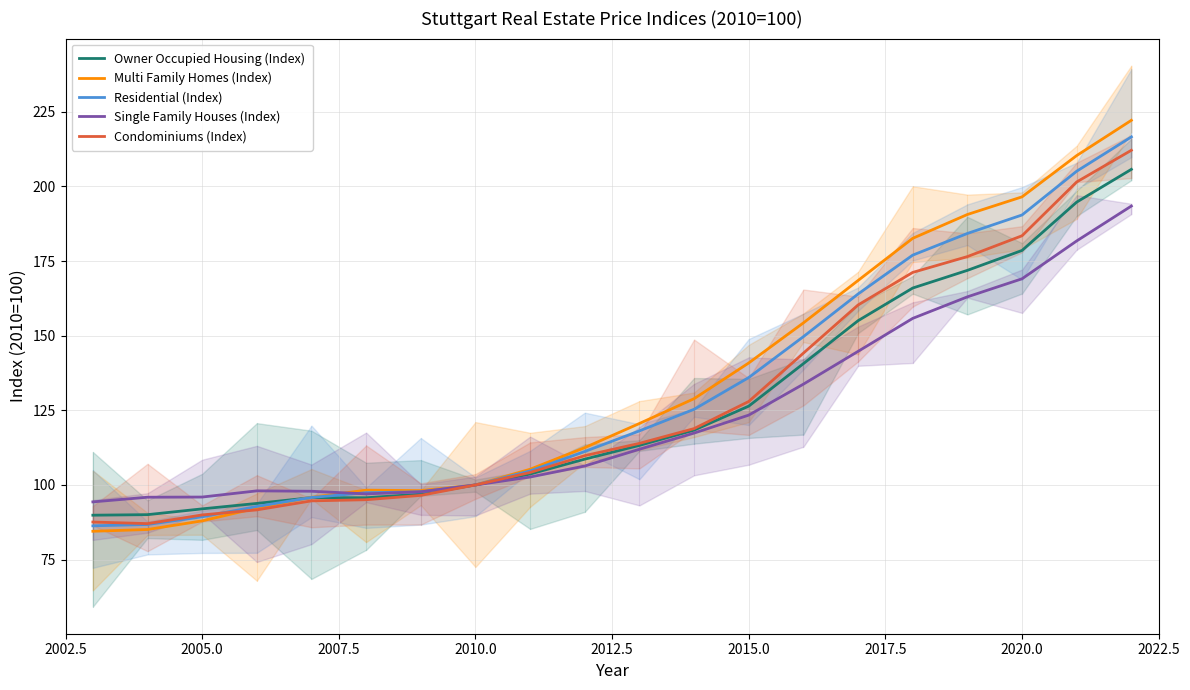

What are all the series names shown in the legend?

Owner Occupied Housing (Index), Multi Family Homes (Index), Residential (Index), Single Family Houses (Index), Condominiums (Index)